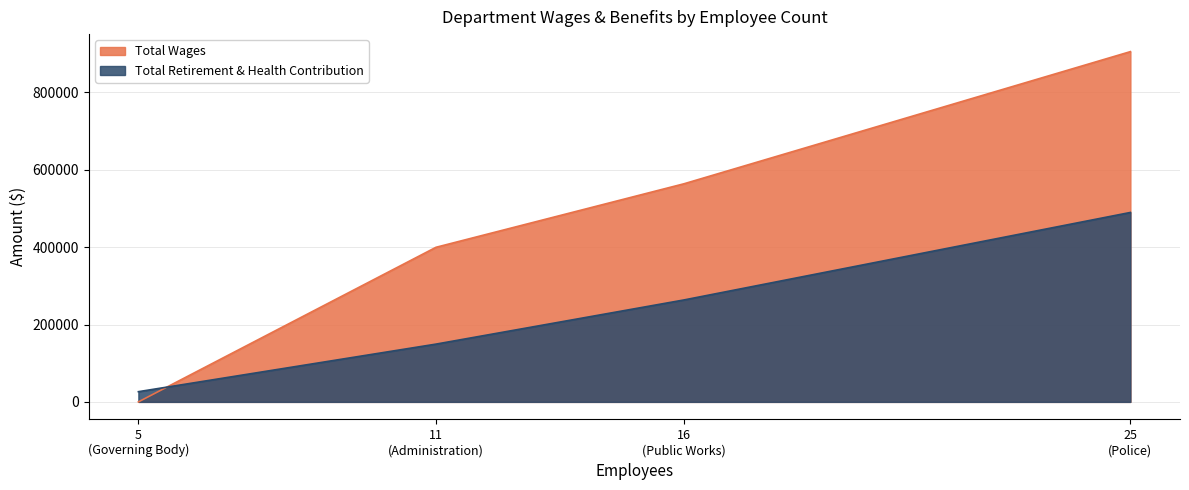

How many data points are above 563892?

1